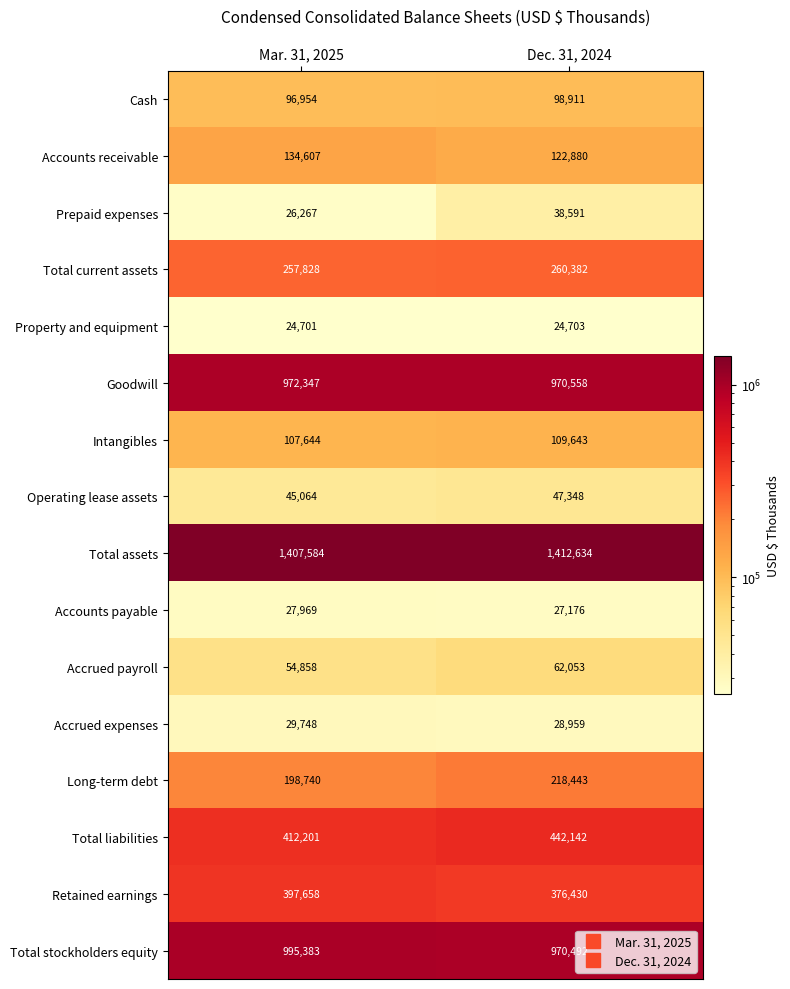

What is the sum of the Long-term debt values at Mar. 31, 2025 and Dec. 31, 2024?

417183